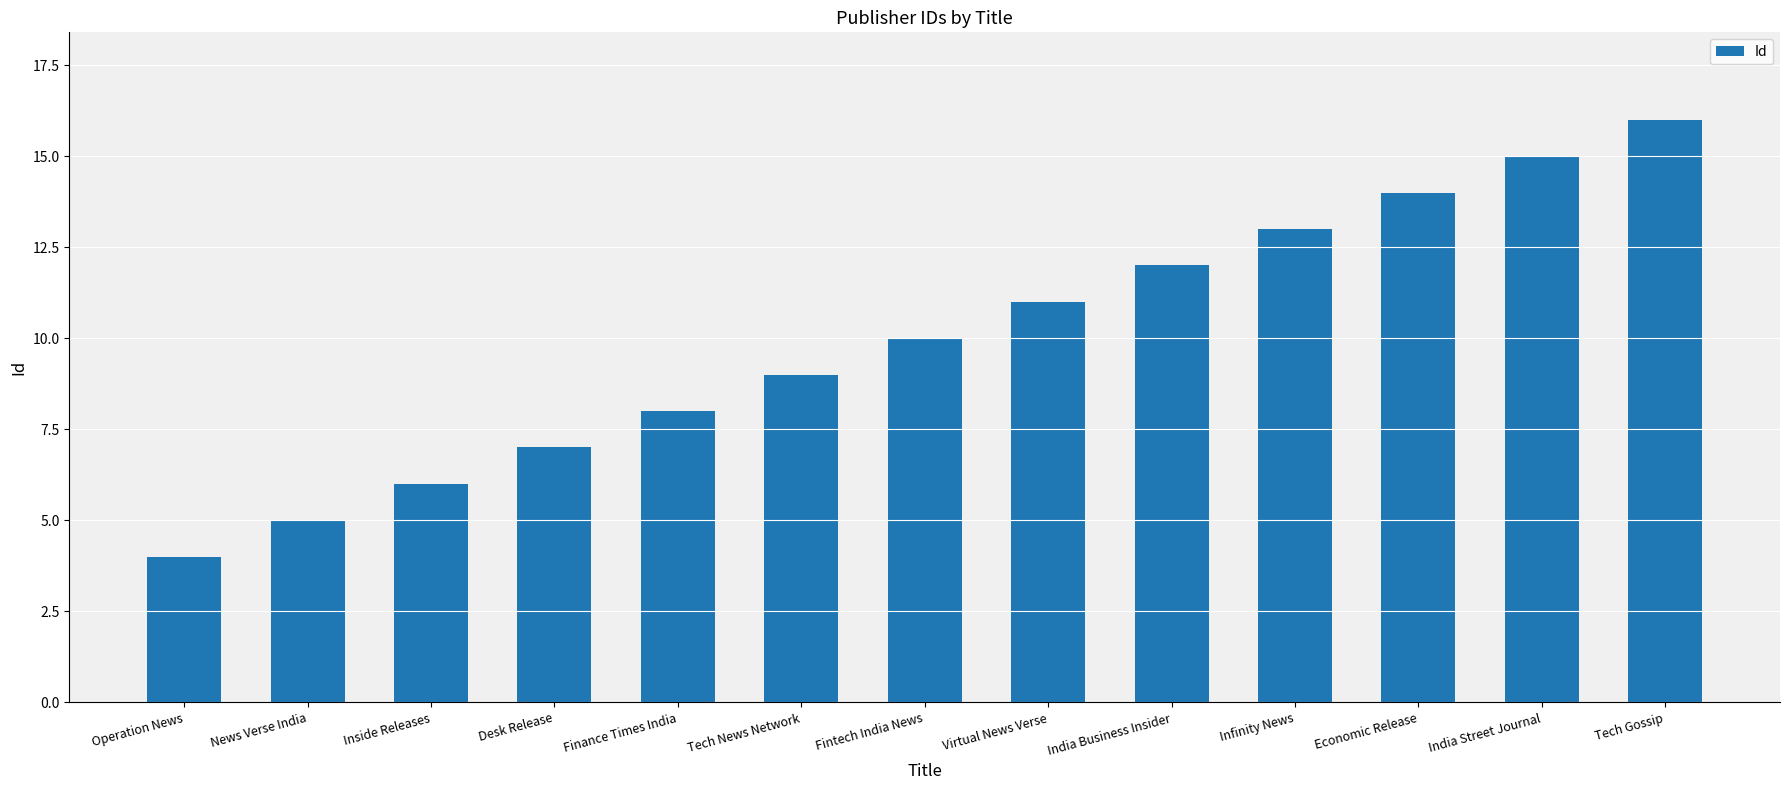

What position from the right is Tech News Network?

8